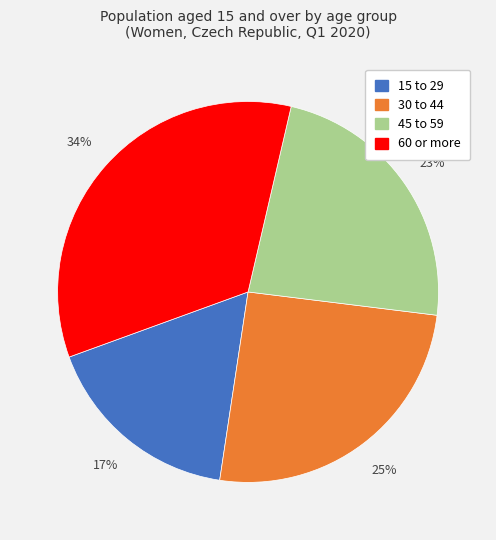

Does 15 to 29 represent more than half of the total?

No